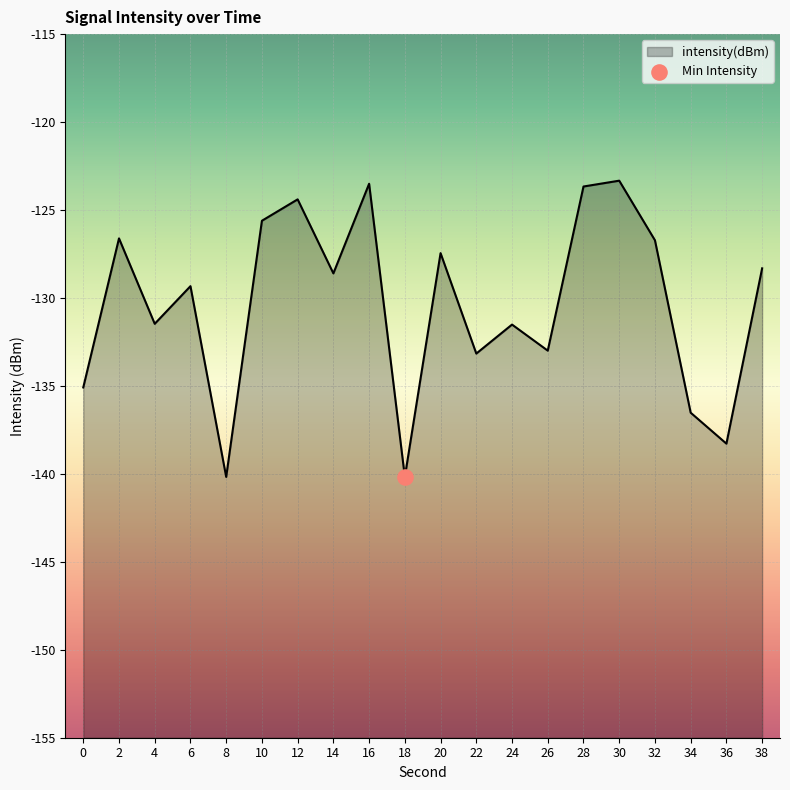

What is the change in value from 6 to 8?

-10.8